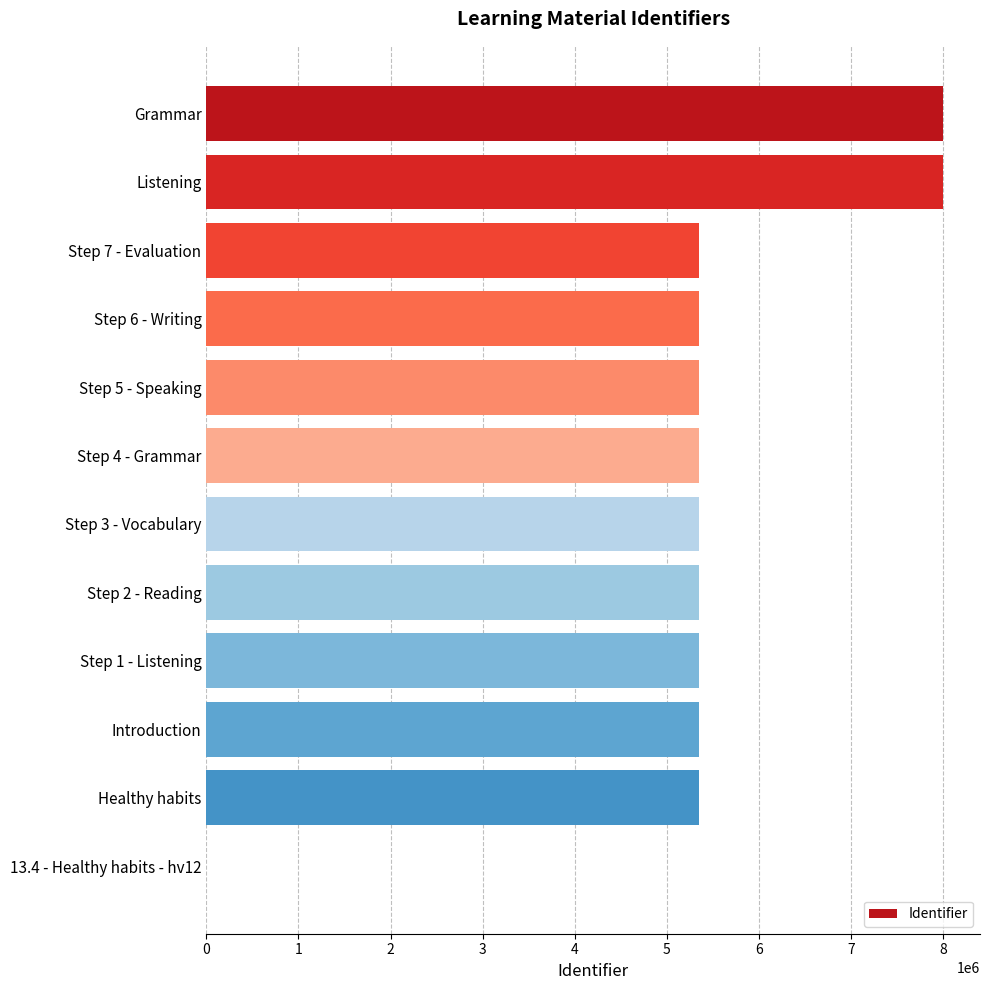

What is the sum of all values?

64162140